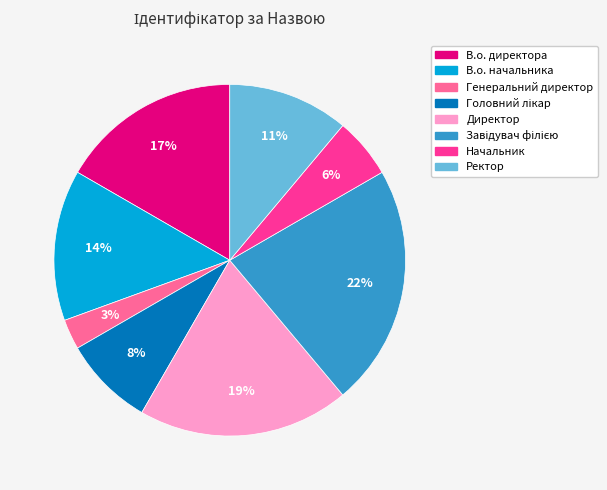

What percentage is the Генеральний директор slice, to the nearest percent?

3%